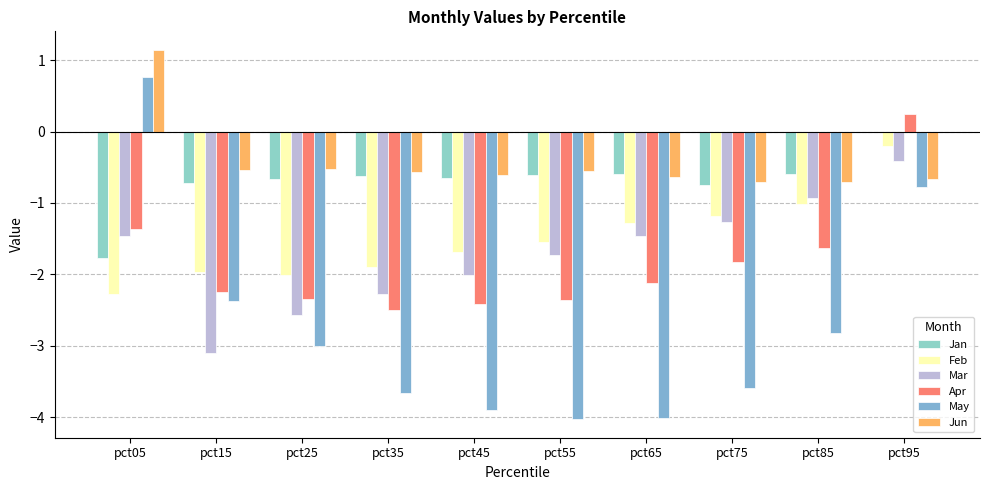

What is the difference between the second highest and second lowest values in the Jun series?

0.2